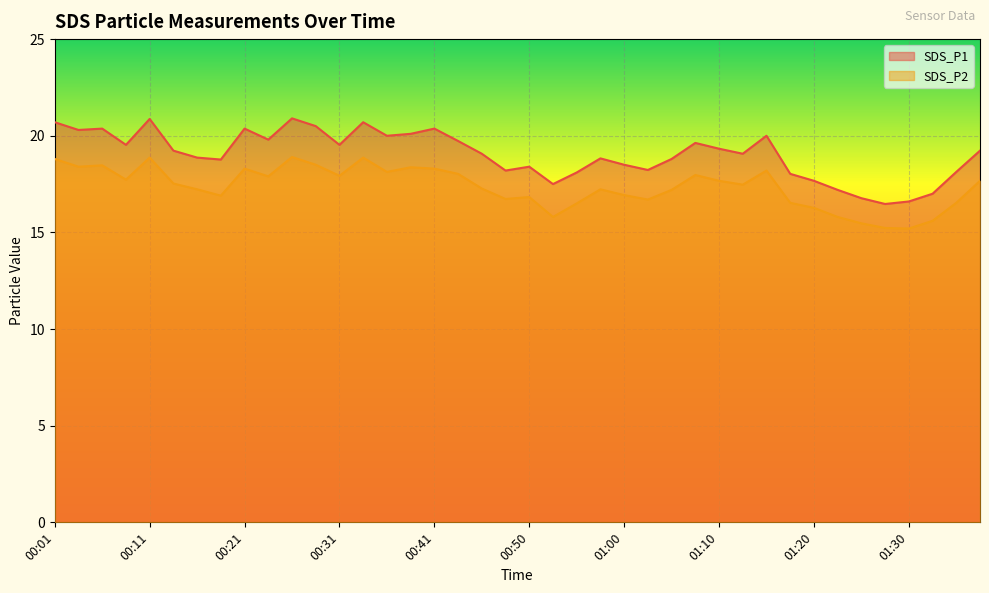

True or false: SDS_P2 and SDS_P1 intersect in this chart.

False